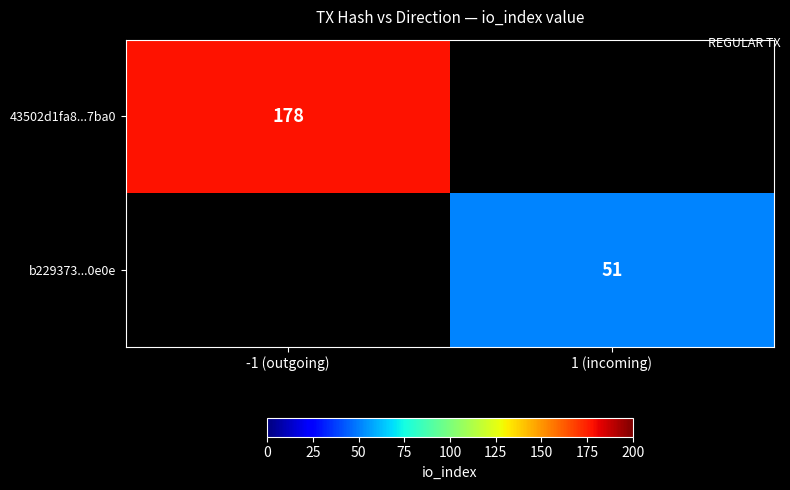

The 43502d1fa8...7ba0 series shows 304 at -1 (outgoing). True or false?

False